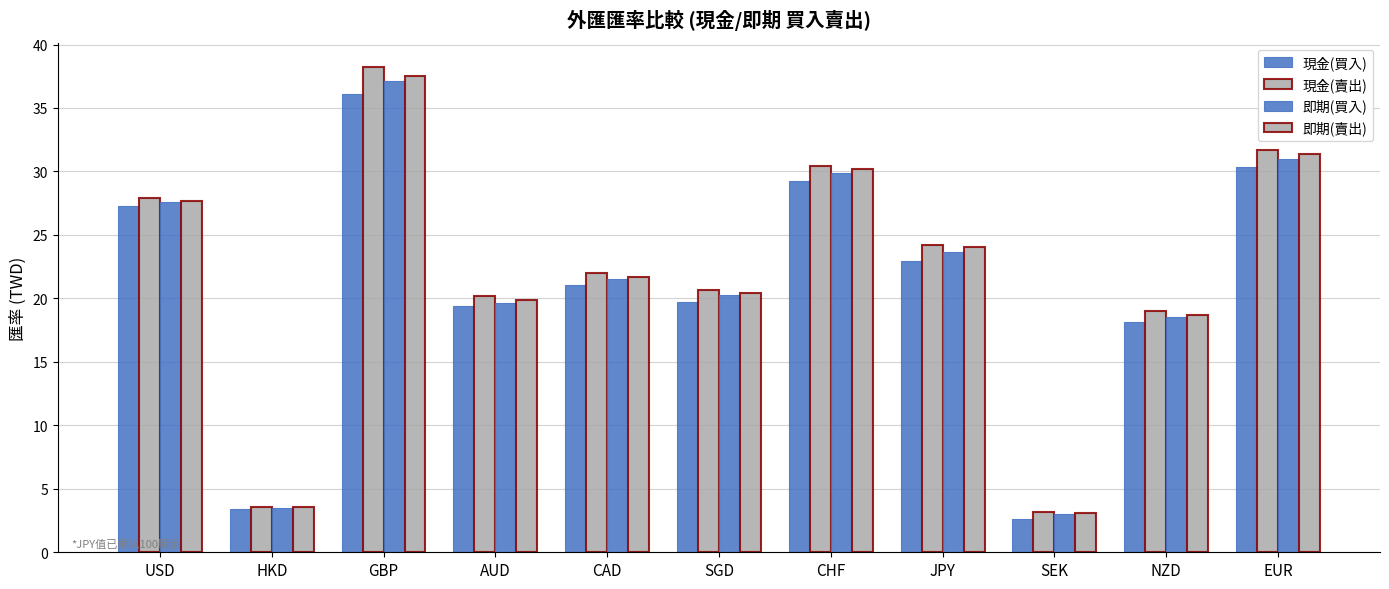

How many categories are shown in the chart?

11